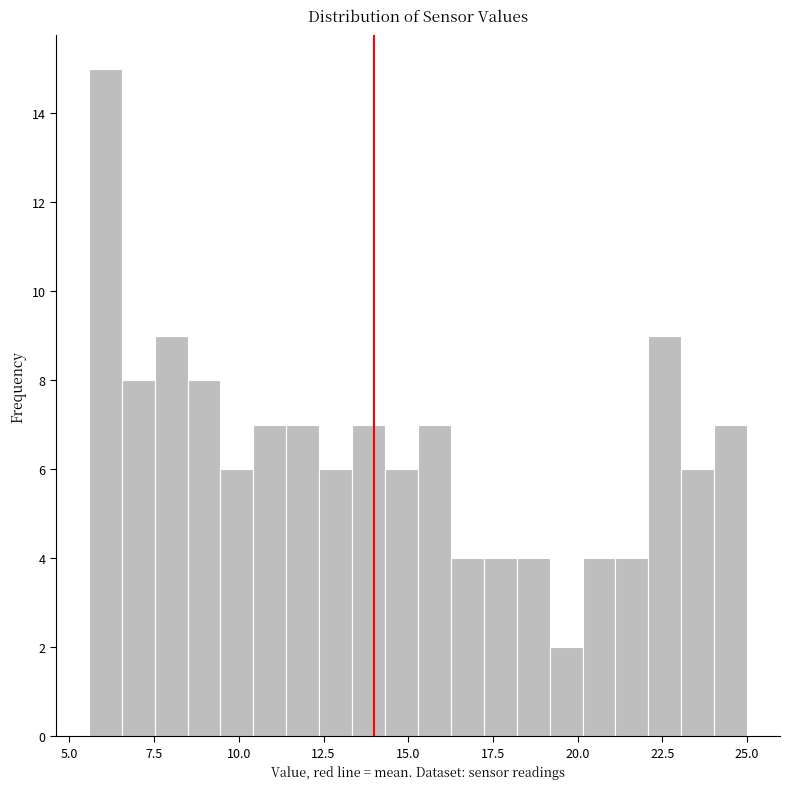

Around what value on the x-axis is the tallest bar? Give the approximate position of its centre, as read against the axis.

6.0